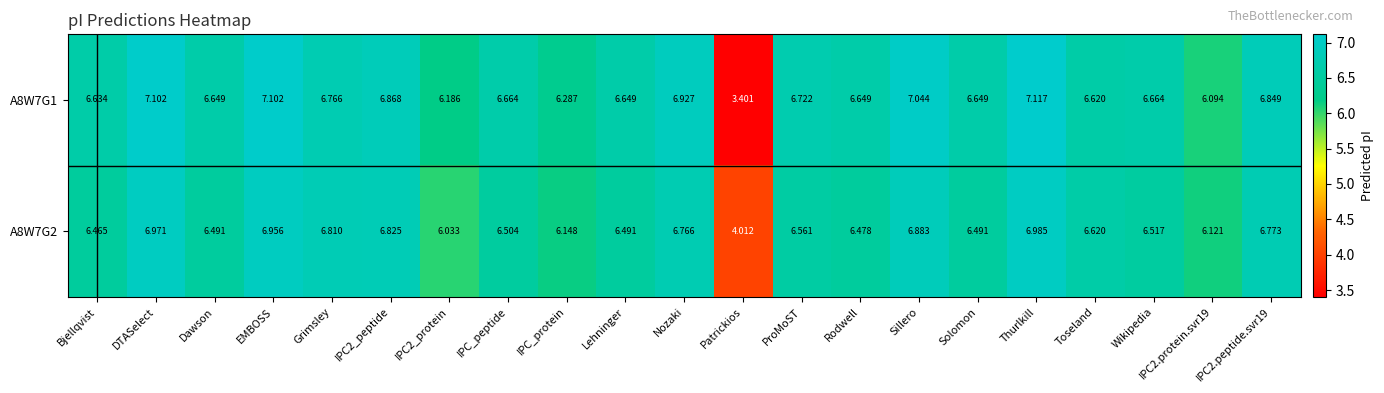

At Solomon, list the series in order from largest to smallest.

A8W7G1, A8W7G2